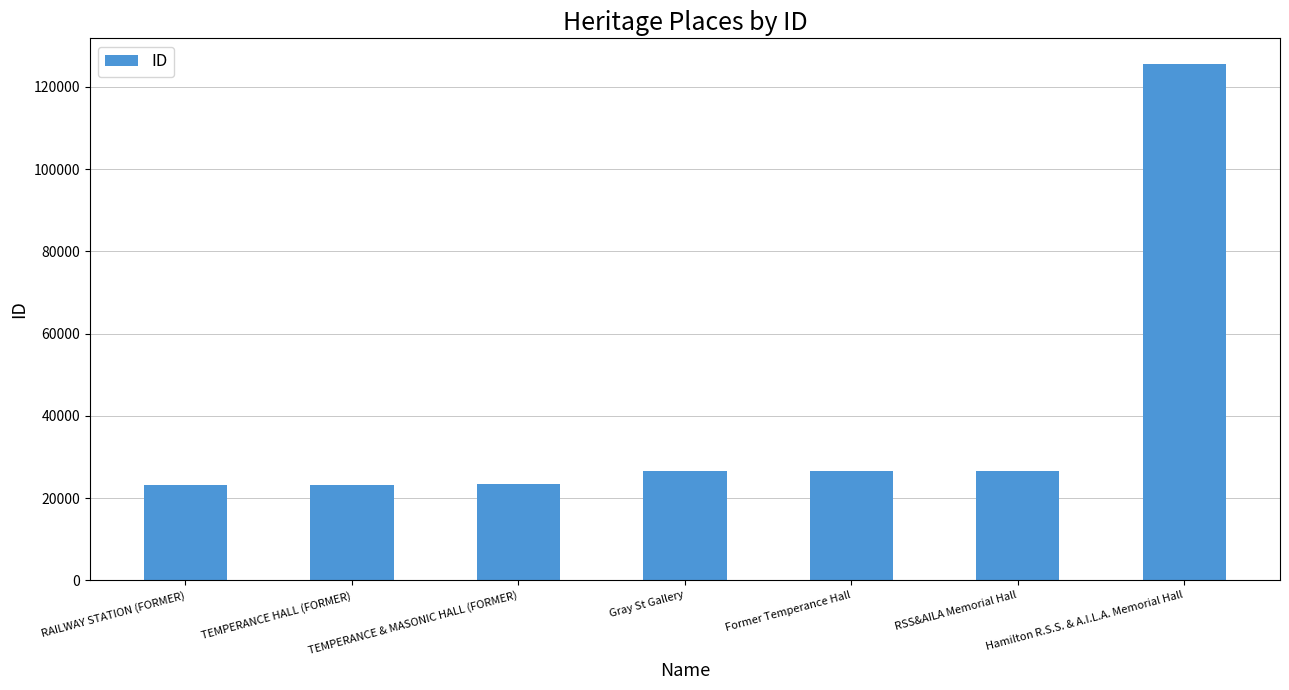

The chart shows a value of 194118 at Hamilton R.S.S. & A.I.L.A. Memorial Hall. True or false?

False